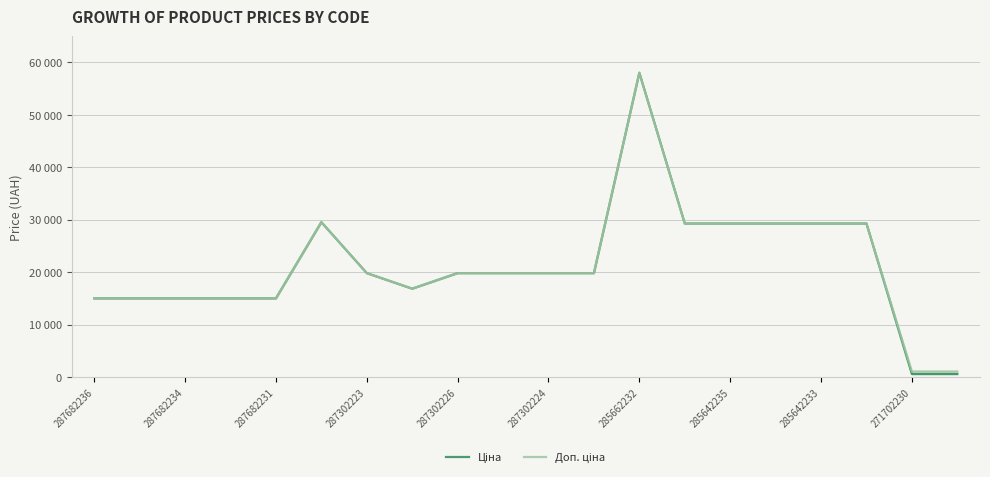

In Доп. ціна, how many points are lower than both neighbors (excluding endpoints)?

1